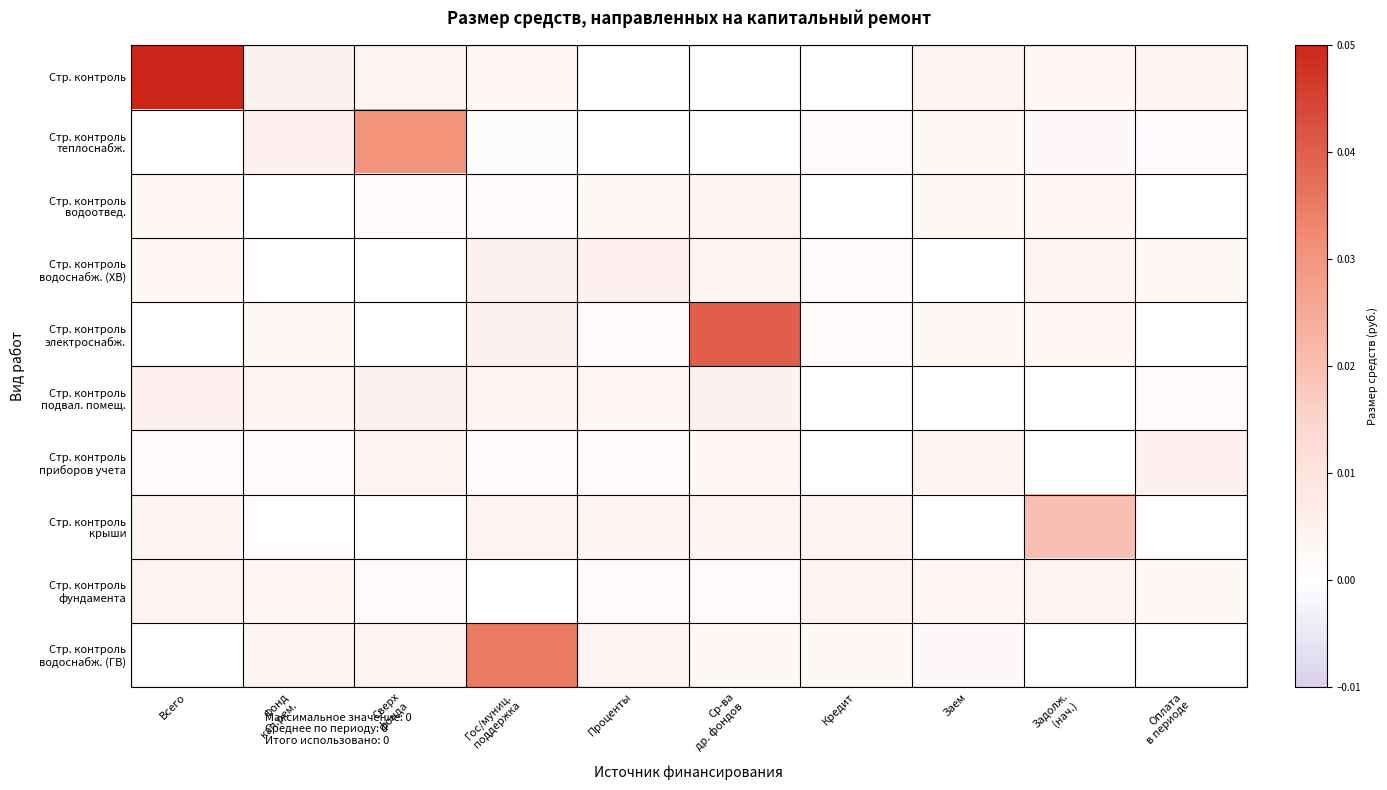

What is the total value across all series at Гос/муниц.
поддержка?

0.1